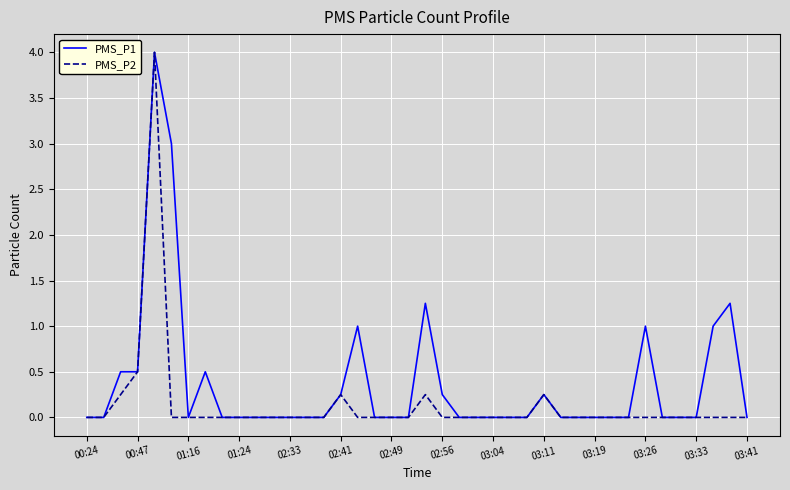

What is the difference between the second highest and second lowest values in the PMS_P1 series?

3.0